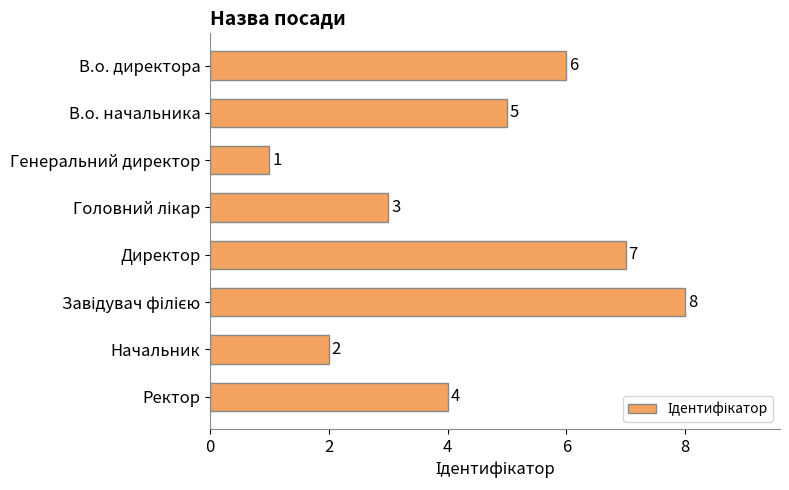

What is the ratio of the value at В.о. директора to the value at Генеральний директор?

6.0